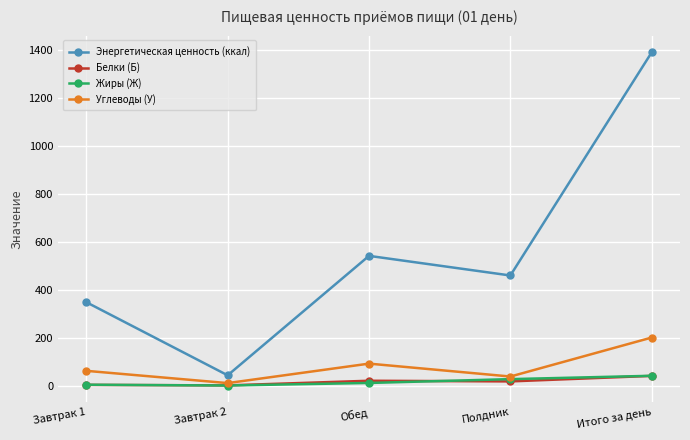

The Углеводы (У) series shows 148.1 at Обед. True or false?

False